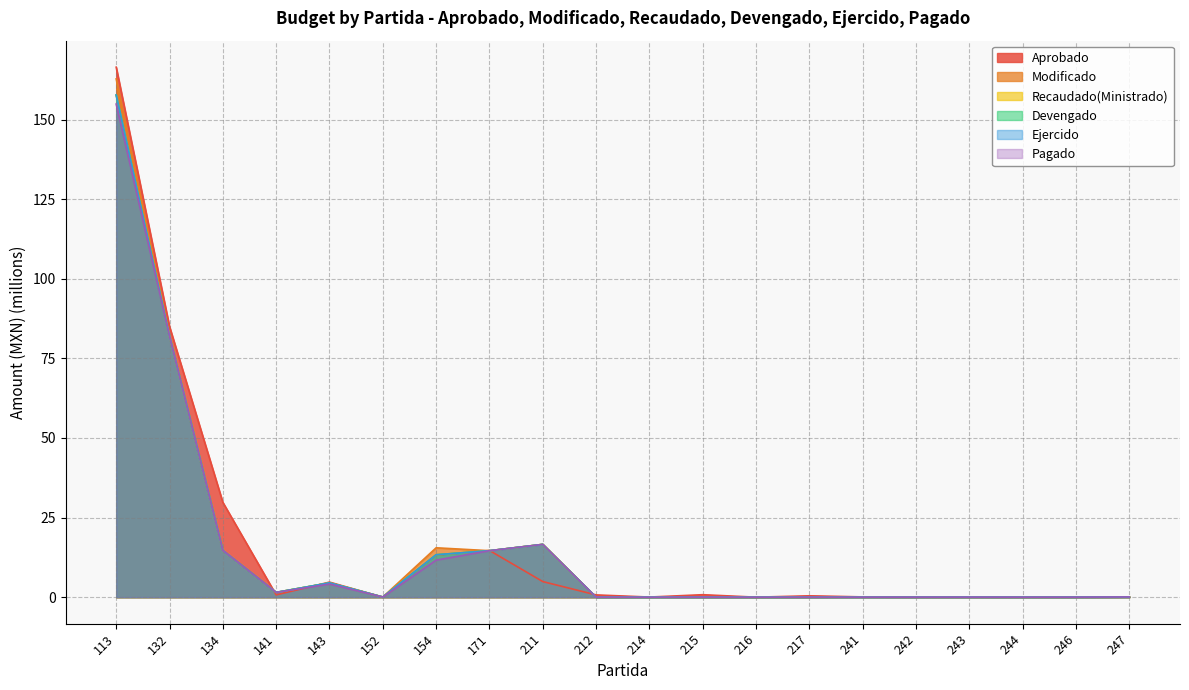

What is the total value across all series at 214?

0.1